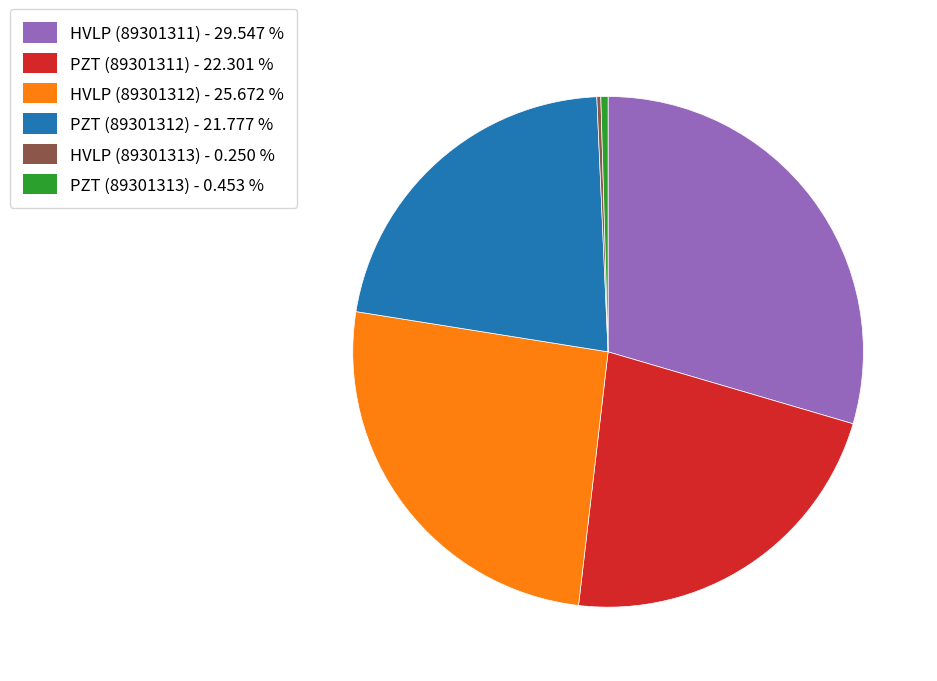

Does HVLP (89301311) - 29.547 % account for over 50% of the chart?

No